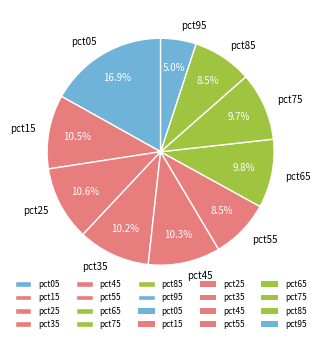

Which has a higher value, pct85 or pct45?

pct45